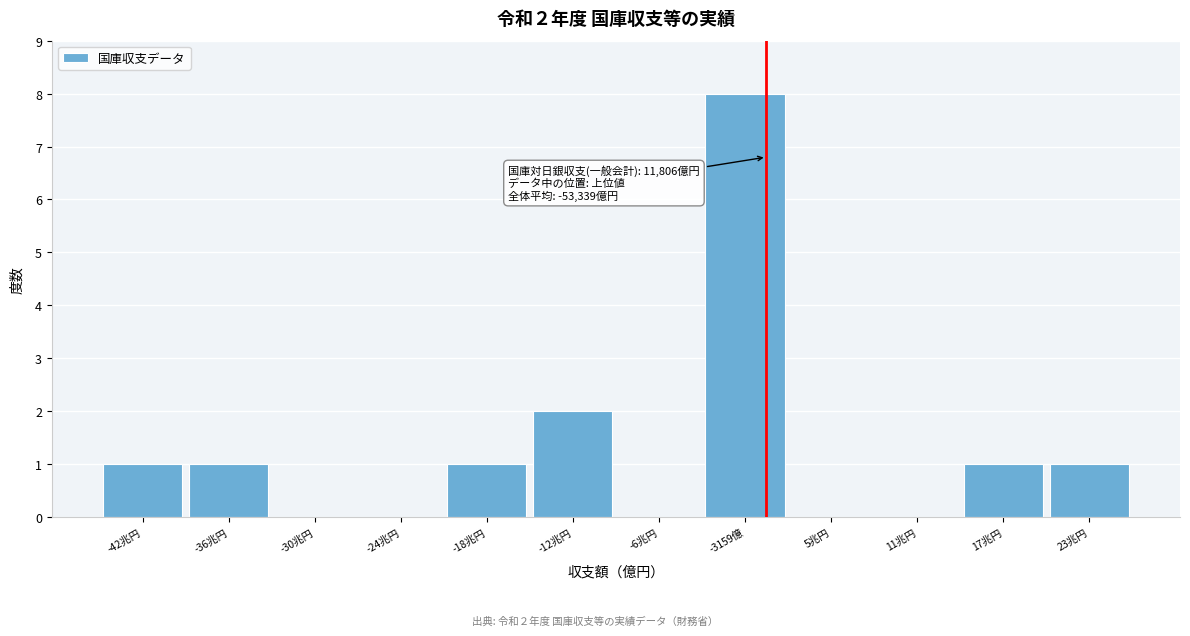

Reading left to right, transcribe all the data shown in this chart.

-42兆円=1	-36兆円=1	-30兆円=0	-24兆円=0	-18兆円=1	-12兆円=2	-6兆円=0	-3159億=8	5兆円=0	11兆円=0	17兆円=1	23兆円=1